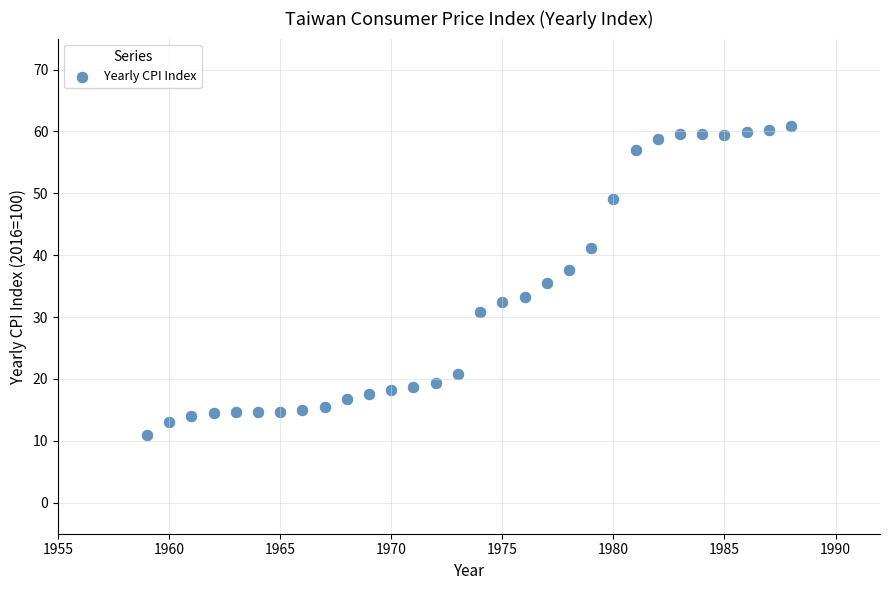

What is the range of Y values (max minus min)?

49.9